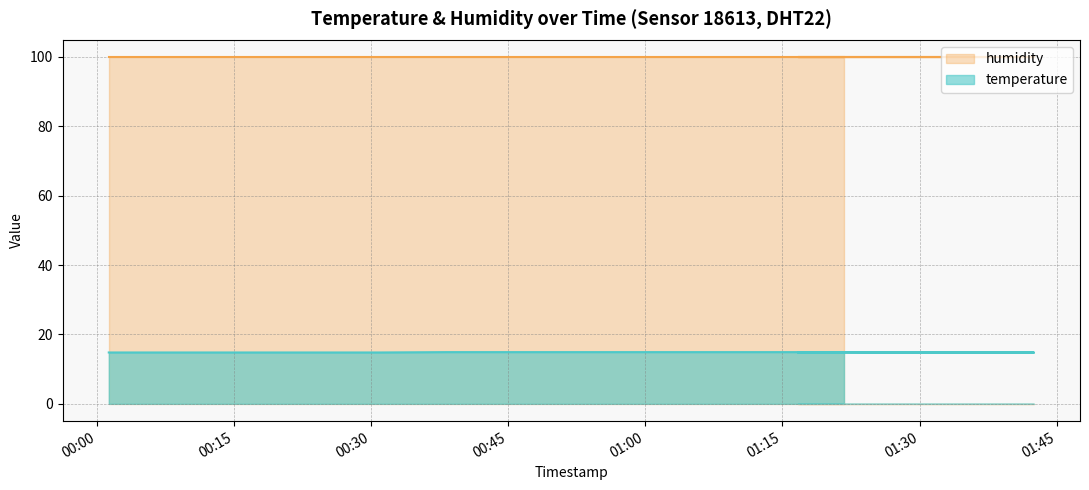

Read the value at 2022-10-16T01:34:47.

14.8